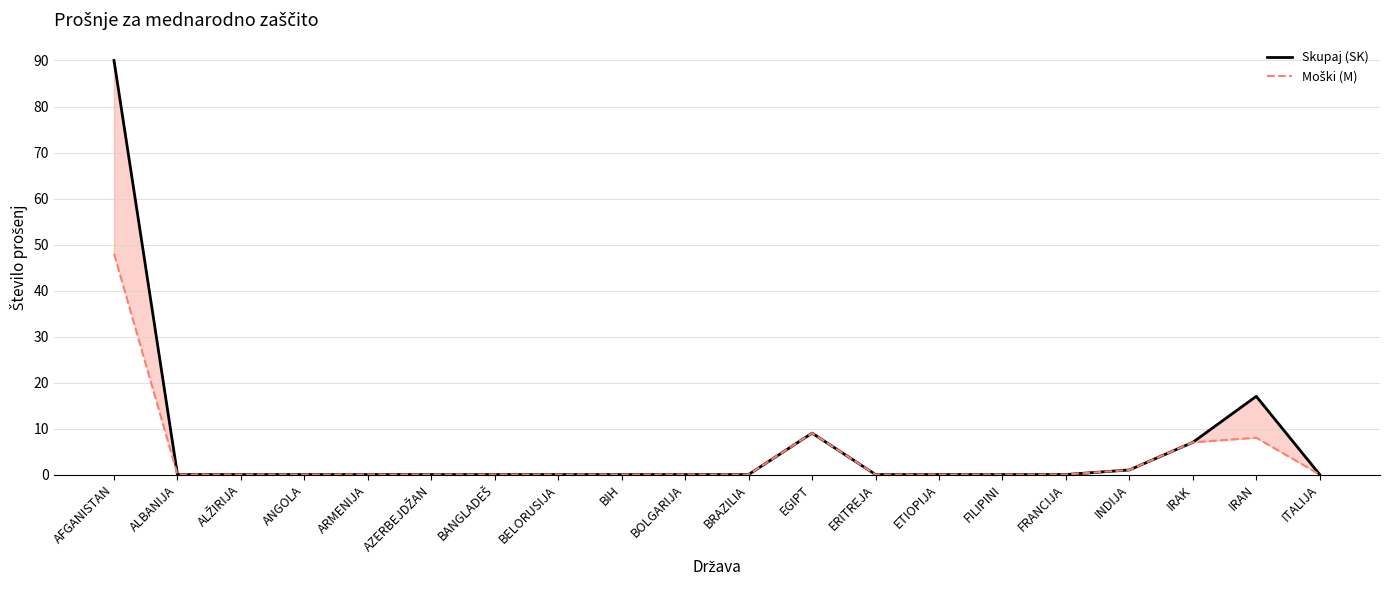

How many distinct data groups are displayed?

2